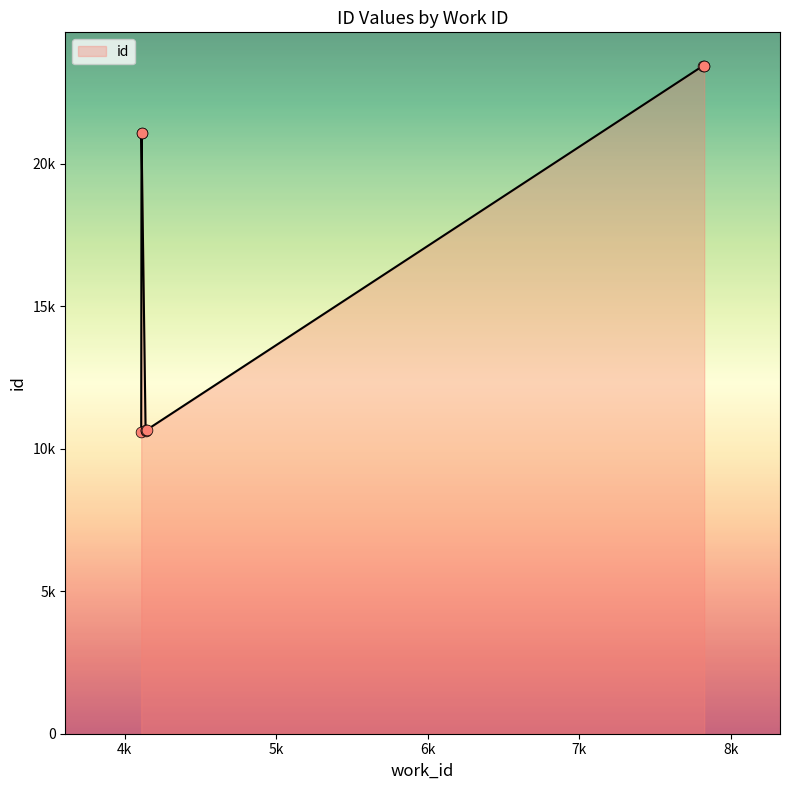

What is the change in value from 4138 to 4141?

+30